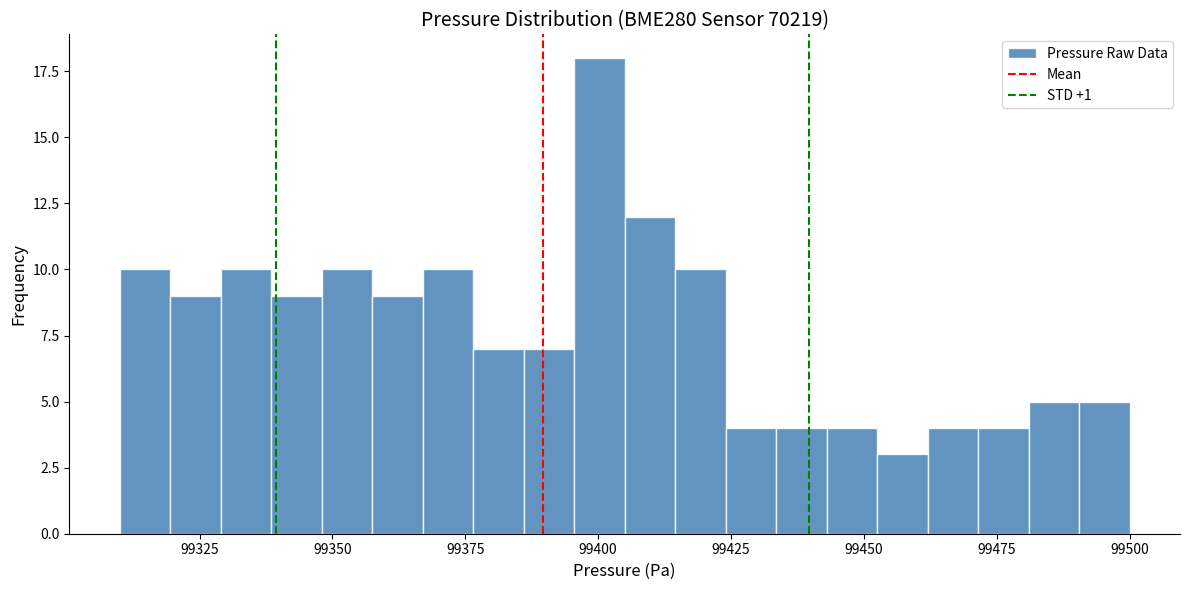

Read against the x-axis, roughly where is the centre of the tallest bar?

99400